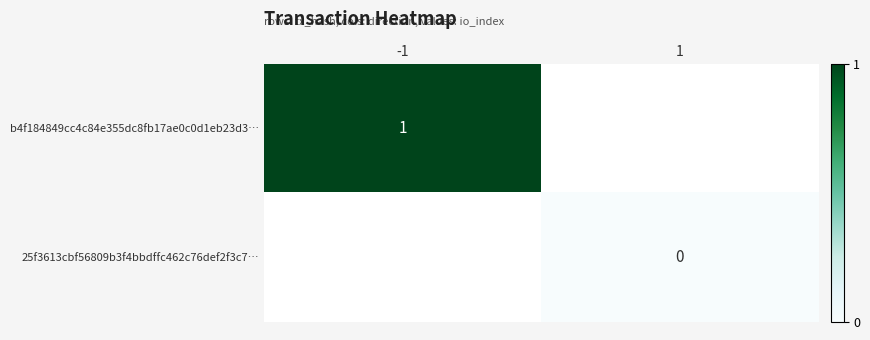

The b4f184849cc4c84e355dc8fb17ae0c0d1eb23d3… series shows 2 at -1. True or false?

False